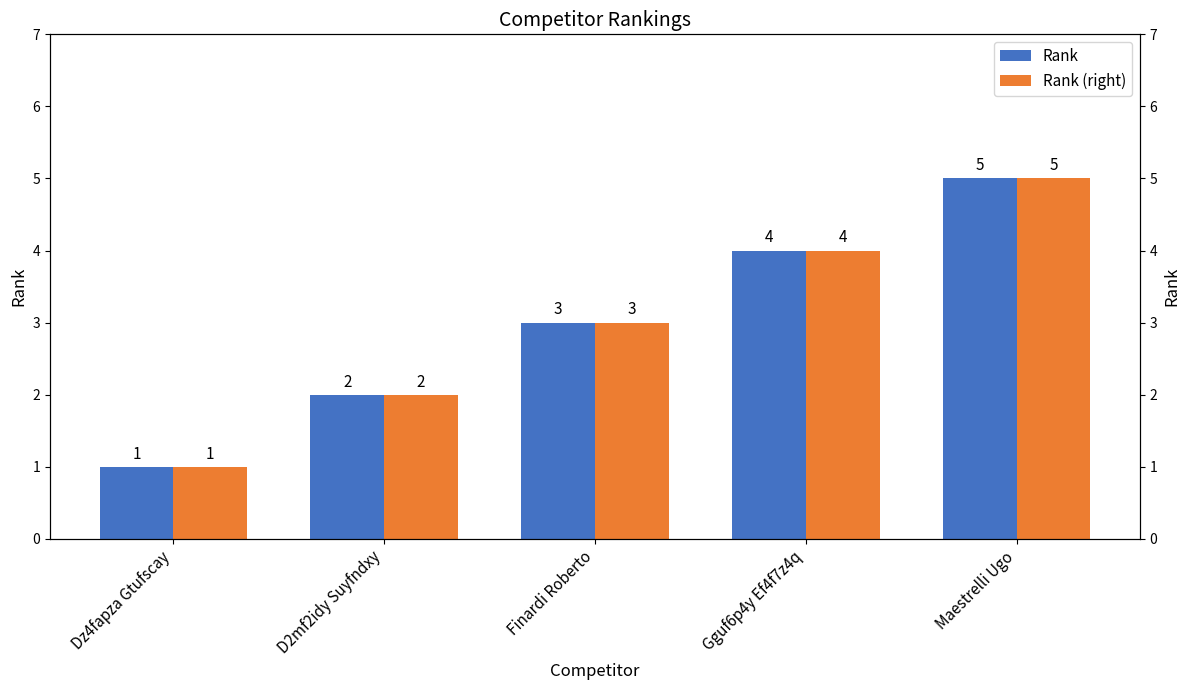

How many groups of bars are there?

5